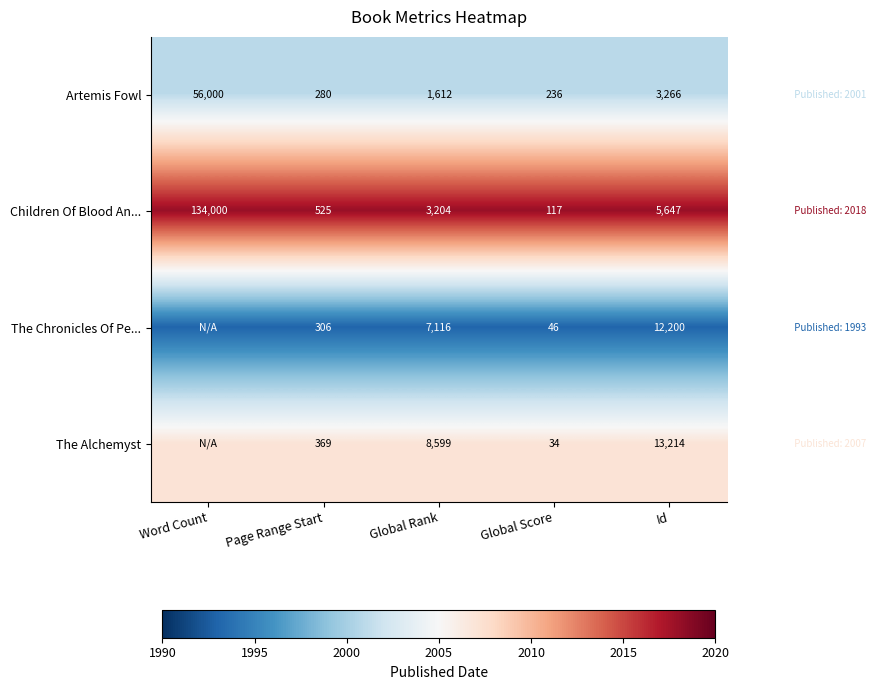

What is the minimum value for Children Of Blood An...?

117